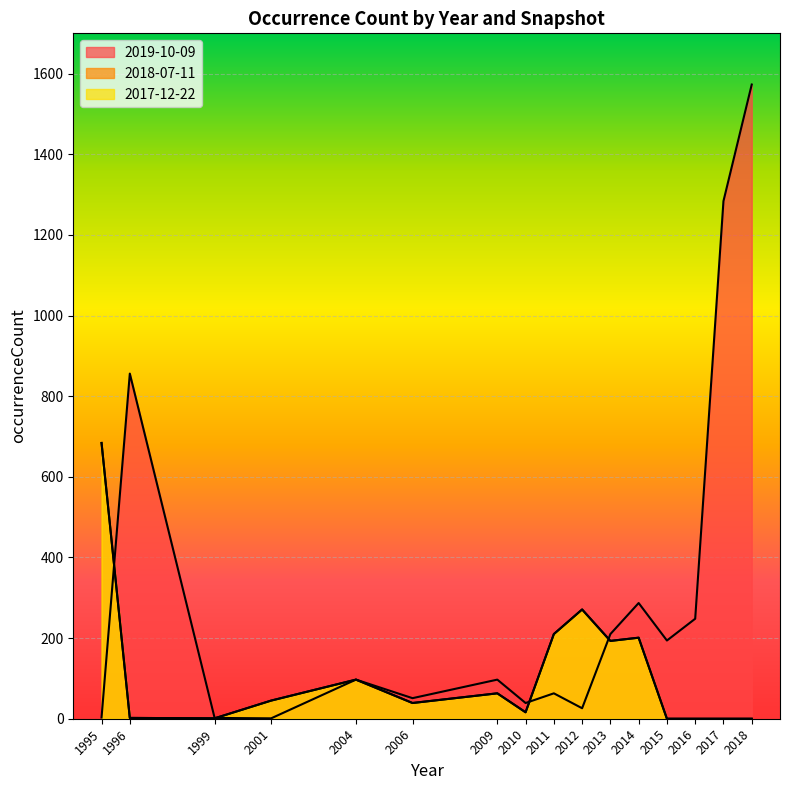

Which series has the largest total across all categories?

2019-10-09